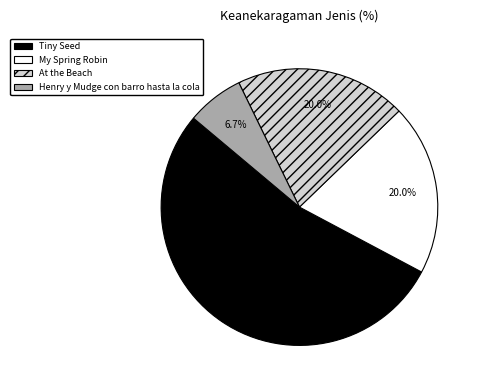

Is At the Beach the majority of the pie?

No